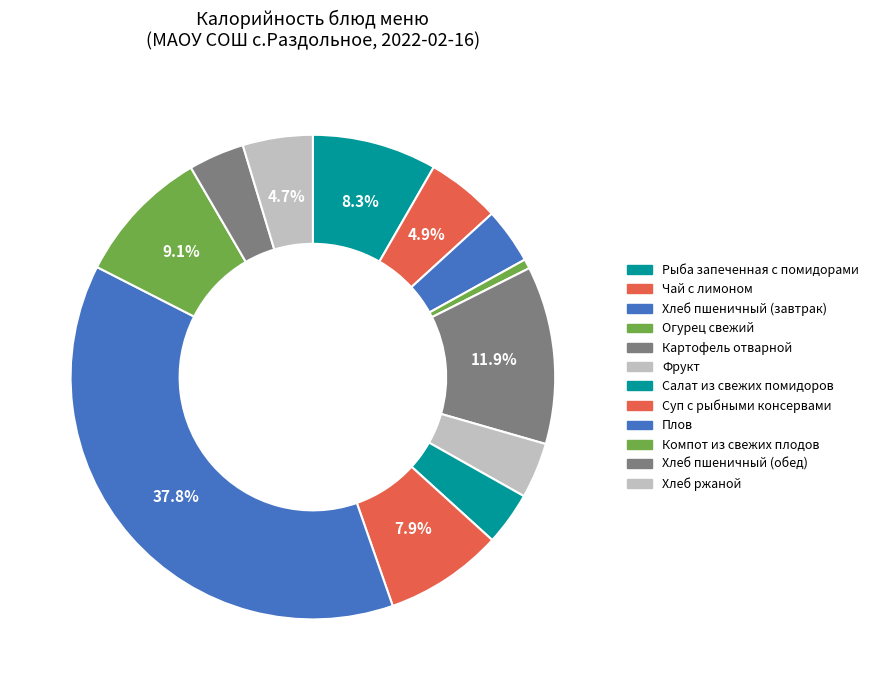

Does Картофель отварной represent more than half of the total?

No